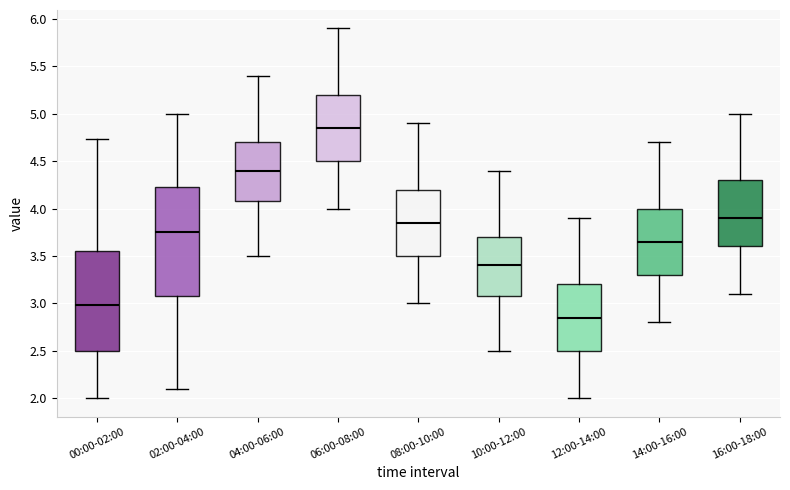

Reading left to right, read every box against the y-axis: the position of its median line, the range the box covers, and the ends of its whiskers. The values are not printed on the chart, so give them approximately, as read against the axis.

00:00-02:00: median 3.00, box 2.50 to 3.55, whiskers 2.00 to 4.75
02:00-04:00: median 3.75, box 3.10 to 4.25, whiskers 2.10 to 5.00
04:00-06:00: median 4.40, box 4.10 to 4.70, whiskers 3.50 to 5.40
06:00-08:00: median 4.85, box 4.50 to 5.20, whiskers 4.00 to 5.90
08:00-10:00: median 3.85, box 3.50 to 4.20, whiskers 3.00 to 4.90
10:00-12:00: median 3.40, box 3.10 to 3.70, whiskers 2.50 to 4.40
12:00-14:00: median 2.85, box 2.50 to 3.20, whiskers 2.00 to 3.90
14:00-16:00: median 3.65, box 3.30 to 4.00, whiskers 2.80 to 4.70
16:00-18:00: median 3.90, box 3.60 to 4.30, whiskers 3.10 to 5.00